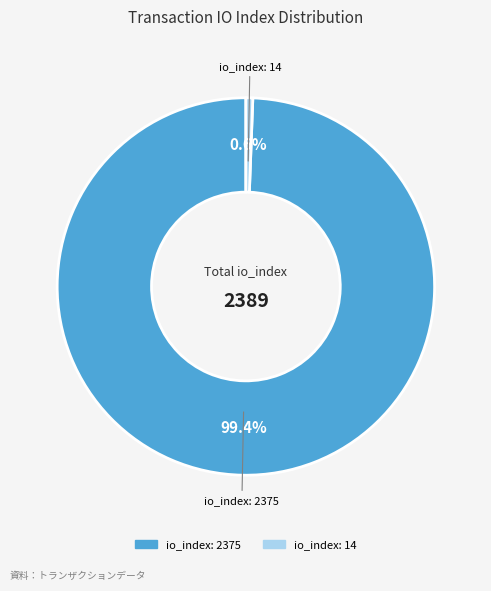

Do io_index: 14 and io_index: 2375 together represent more than half of the pie?

Yes